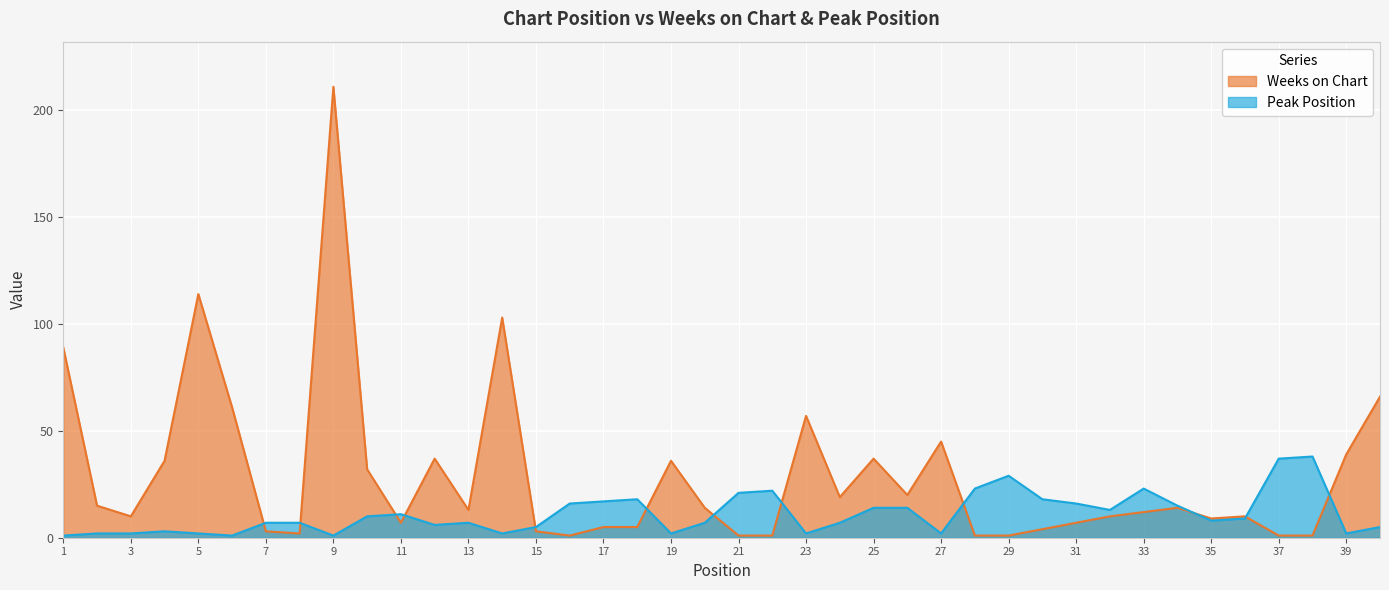

Reading left to right, transcribe all the data shown in this chart.

Weeks on Chart: 89	15	10	36	114	61	3	2	211	32	7	37	13	103	3	1	5	5	36	14	1	1	57	19	37	20	45	1	1	4	7	10	12	14	9	10	1	1	39	66
Peak Position: 1	2	2	3	2	1	7	7	1	10	11	6	7	2	5	16	17	18	2	7	21	22	2	7	14	14	2	23	29	18	16	13	23	15	8	9	37	38	2	5